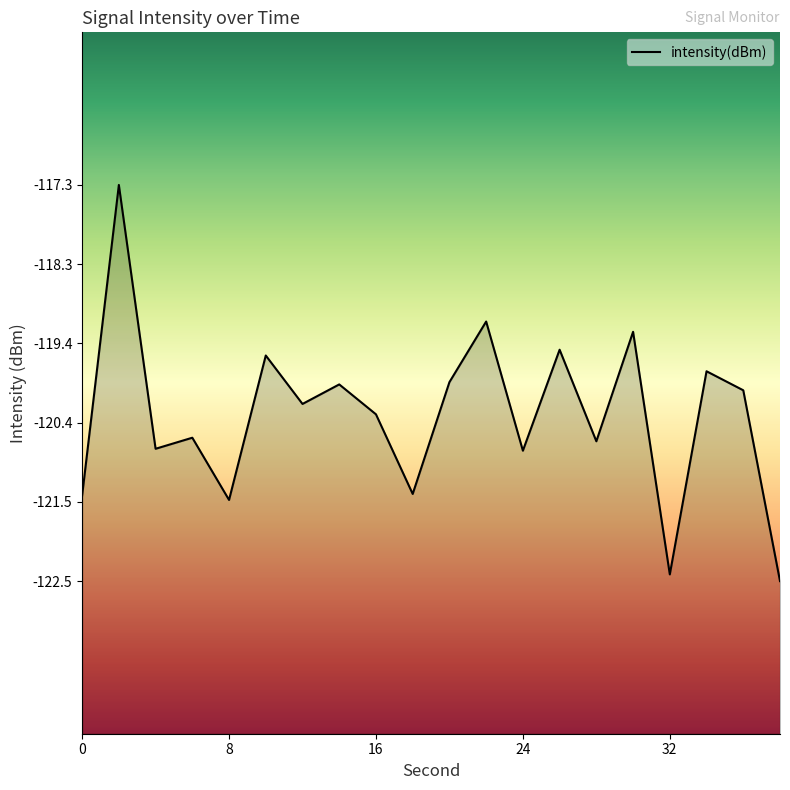

Which has a higher value, 26 or 12?

26